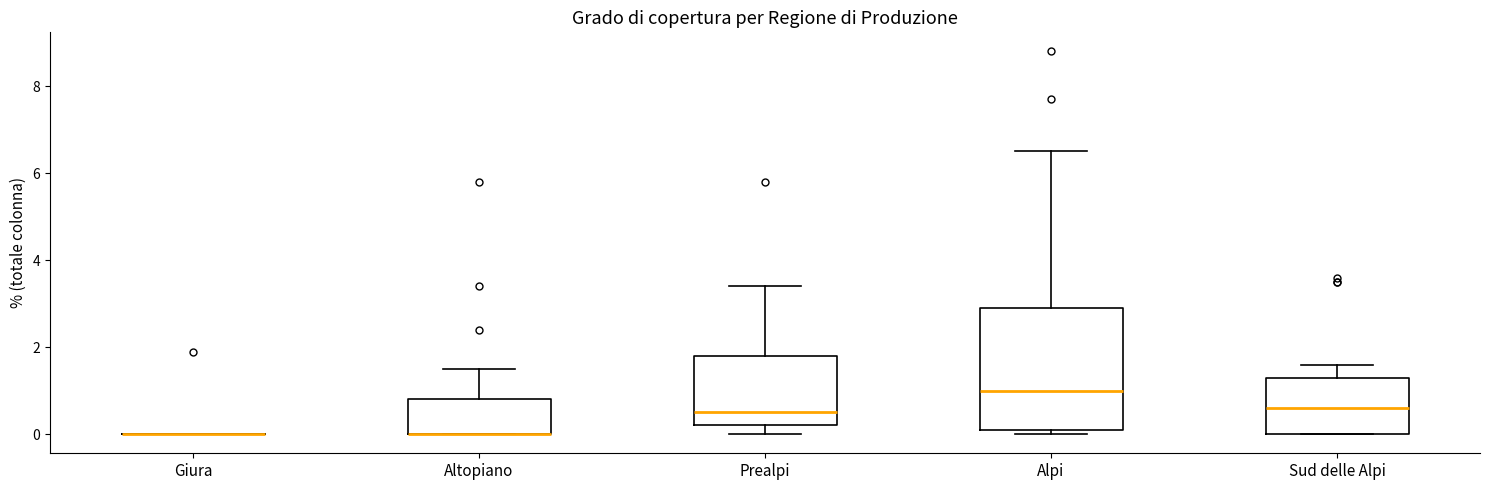

Which box is the tallest, from its lower edge to its upper edge?

Alpi